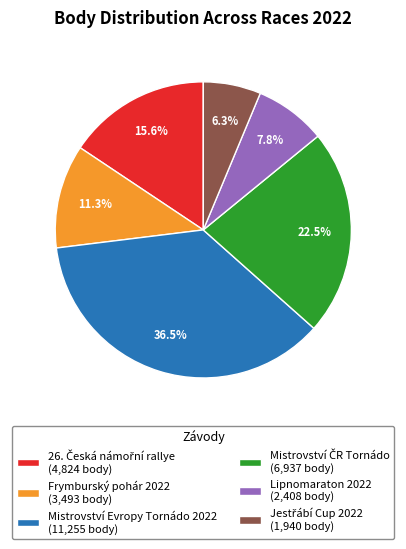

Does Frymburský pohár 2022 represent more than half of the total?

No